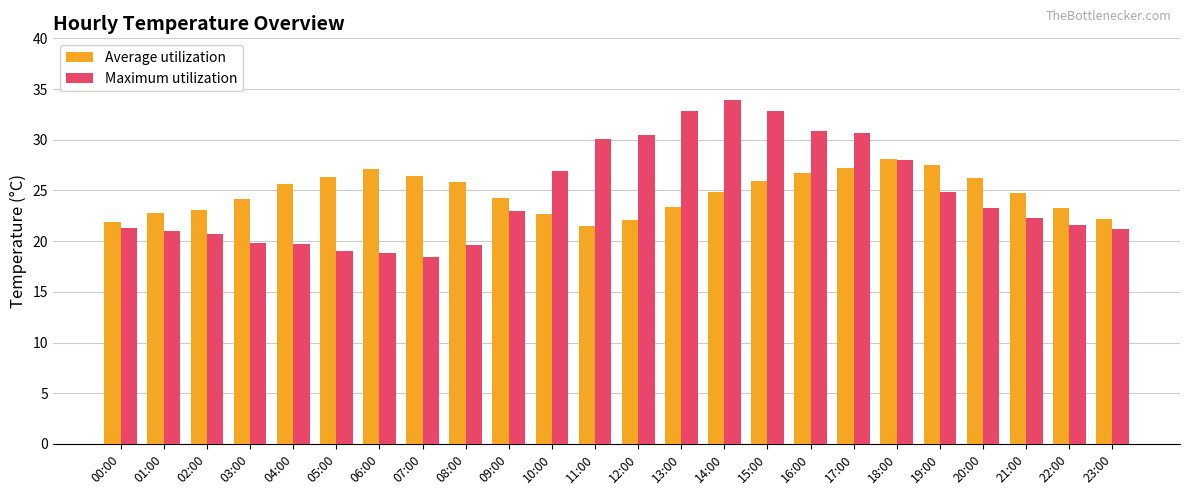

What is the label of the 8th bar from the right?

16:00